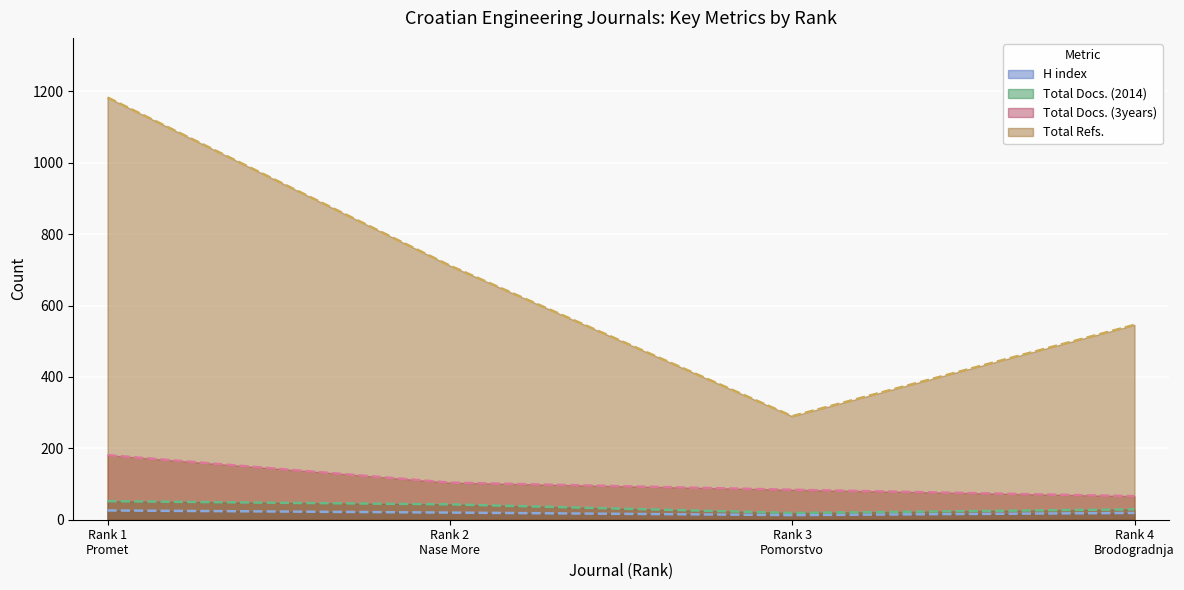

What is the label of the 1st point from the left?

Rank 1
Promet